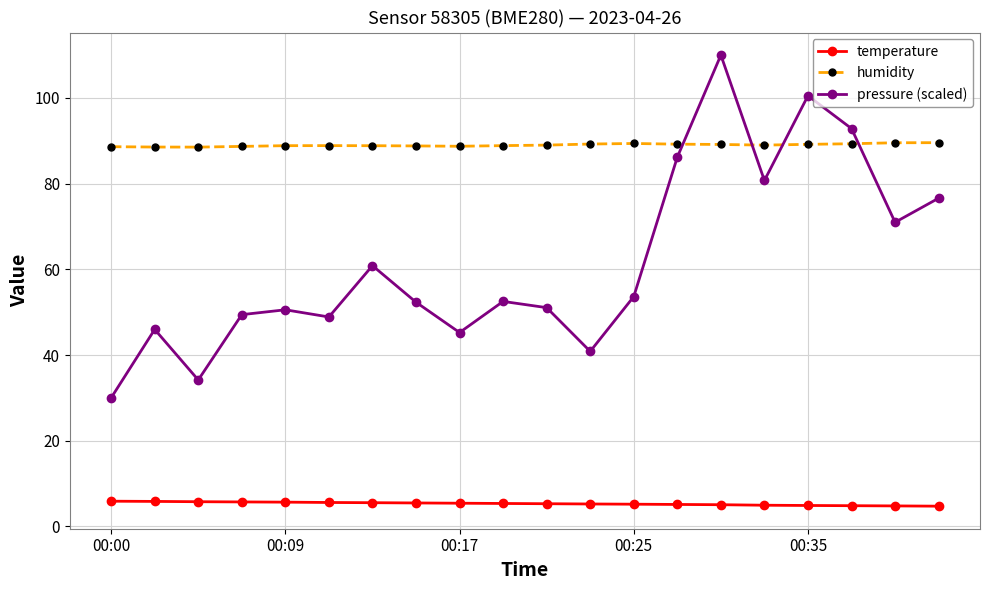

What is the difference between the maximum and minimum values in the pressure (scaled) series?

80.0